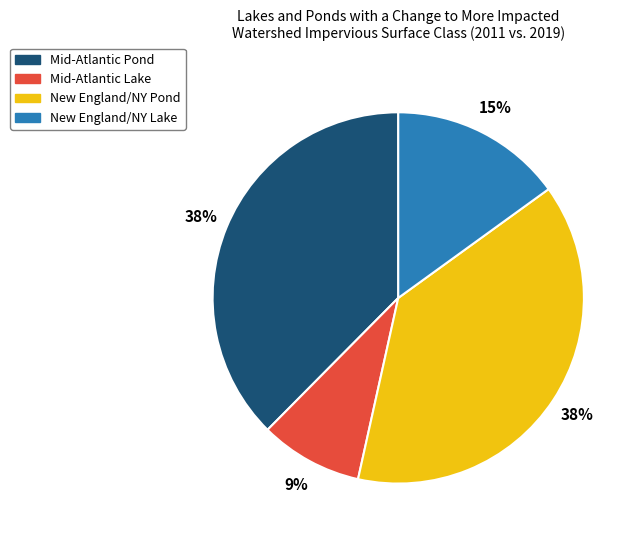

Which slice is the smallest?

Mid-Atlantic Lake